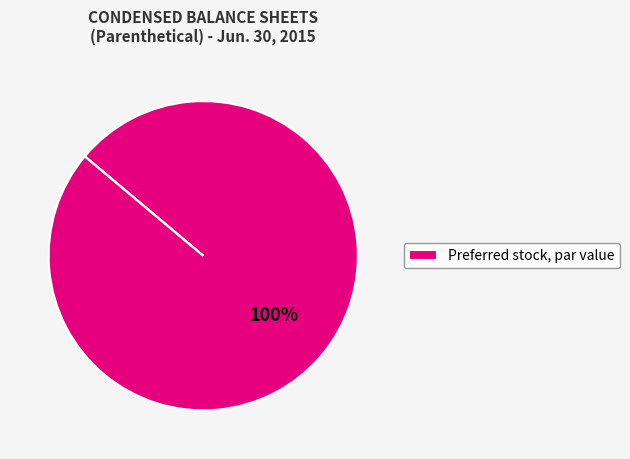

To the nearest percent, what percentage of the pie is Preferred stock, par value?

100%